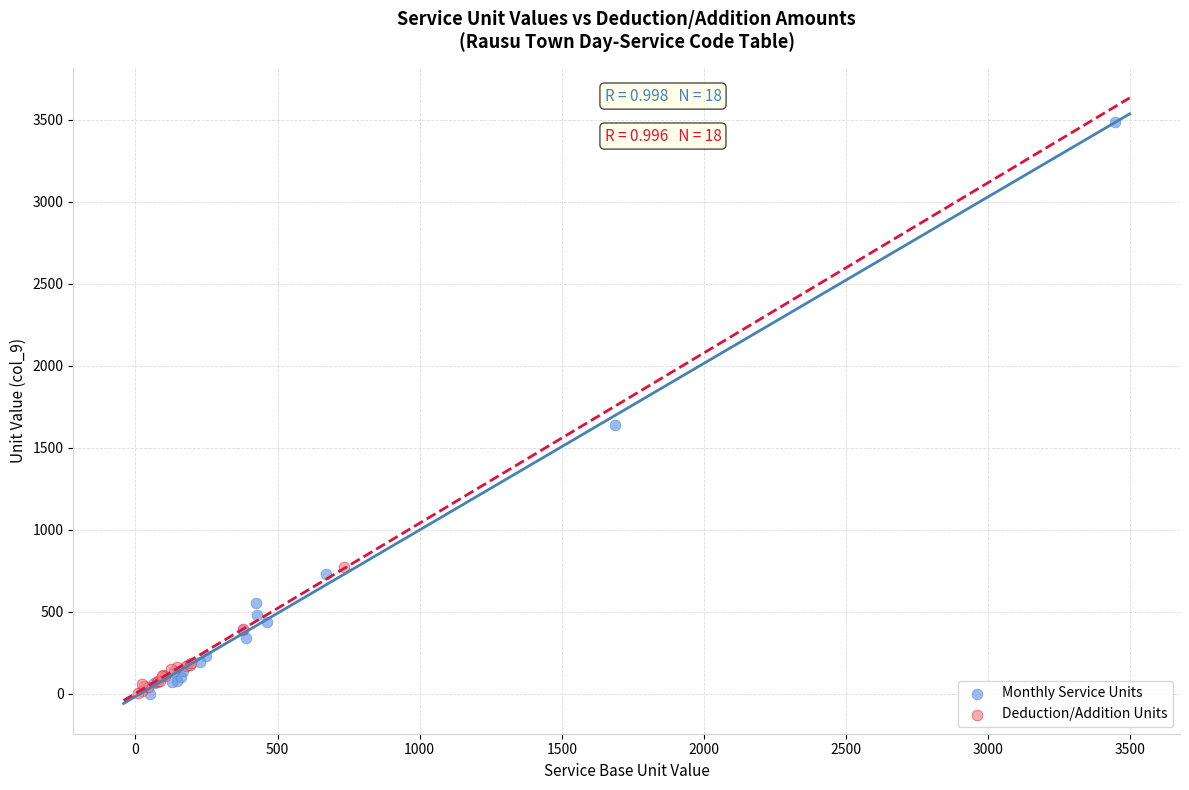

Which series contains the highest Y value?

Monthly Service Units